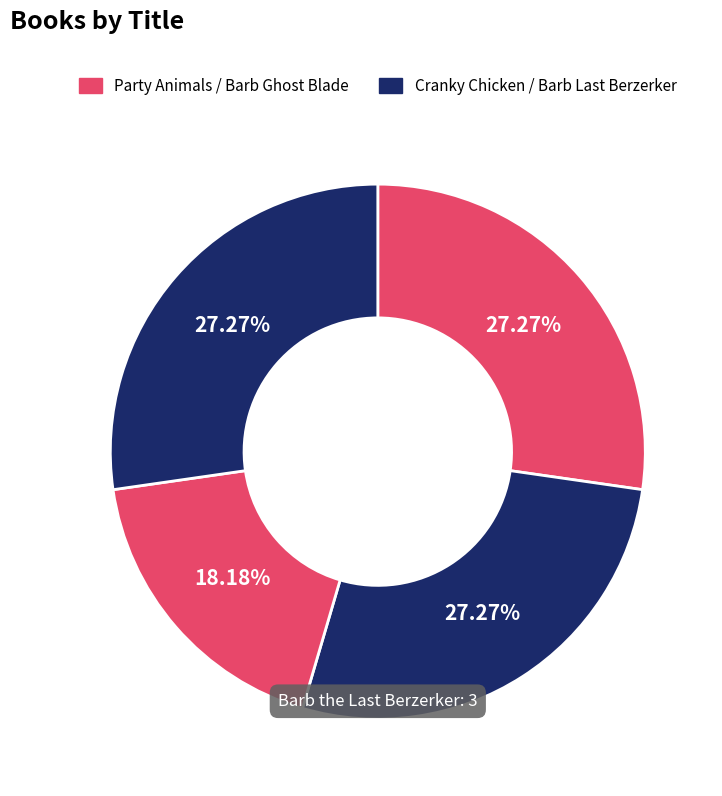

To the nearest percent, what is the average slice percentage?

25%